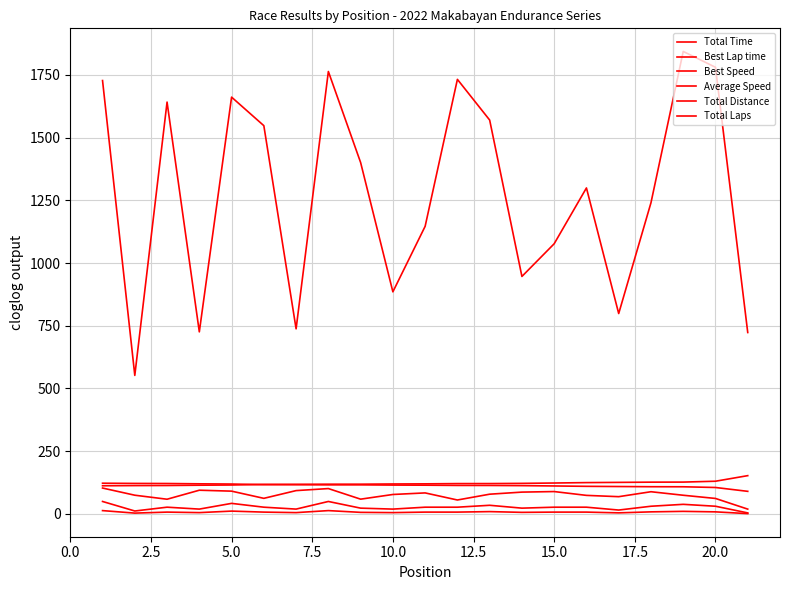

How many lines are shown in the chart?

6